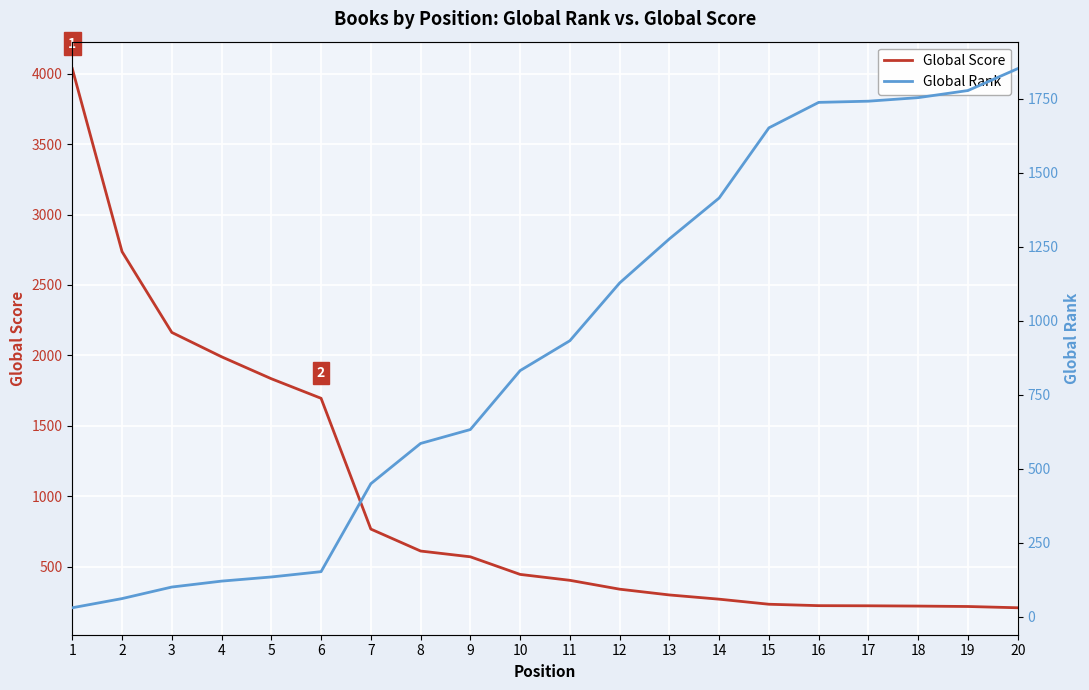

Reading left to right, transcribe all the data shown in this chart.

Global Score: 1=4037	2=2737	3=2163	4=1990	5=1834	6=1695	7=766	8=610	9=569	10=444	11=402	12=339	13=298	14=268	15=232	16=222	17=221	18=219	19=216	20=207
Global Rank: 1=31	2=62	3=101	4=121	5=135	6=153	7=450	8=586	9=633	10=832	11=933	12=1128	13=1277	14=1415	15=1652	16=1738	17=1742	18=1754	19=1778	20=1852